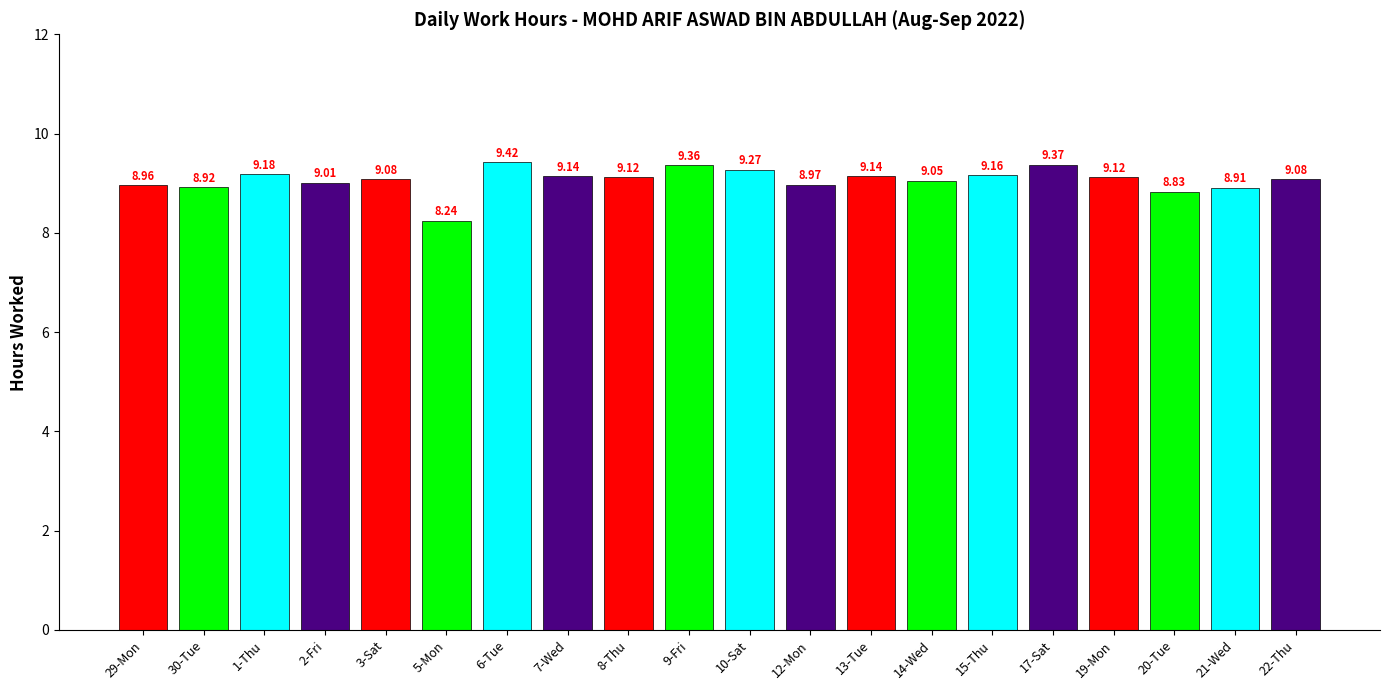

What is the ratio of the value at 8-Thu to the value at 29-Mon?

1.0